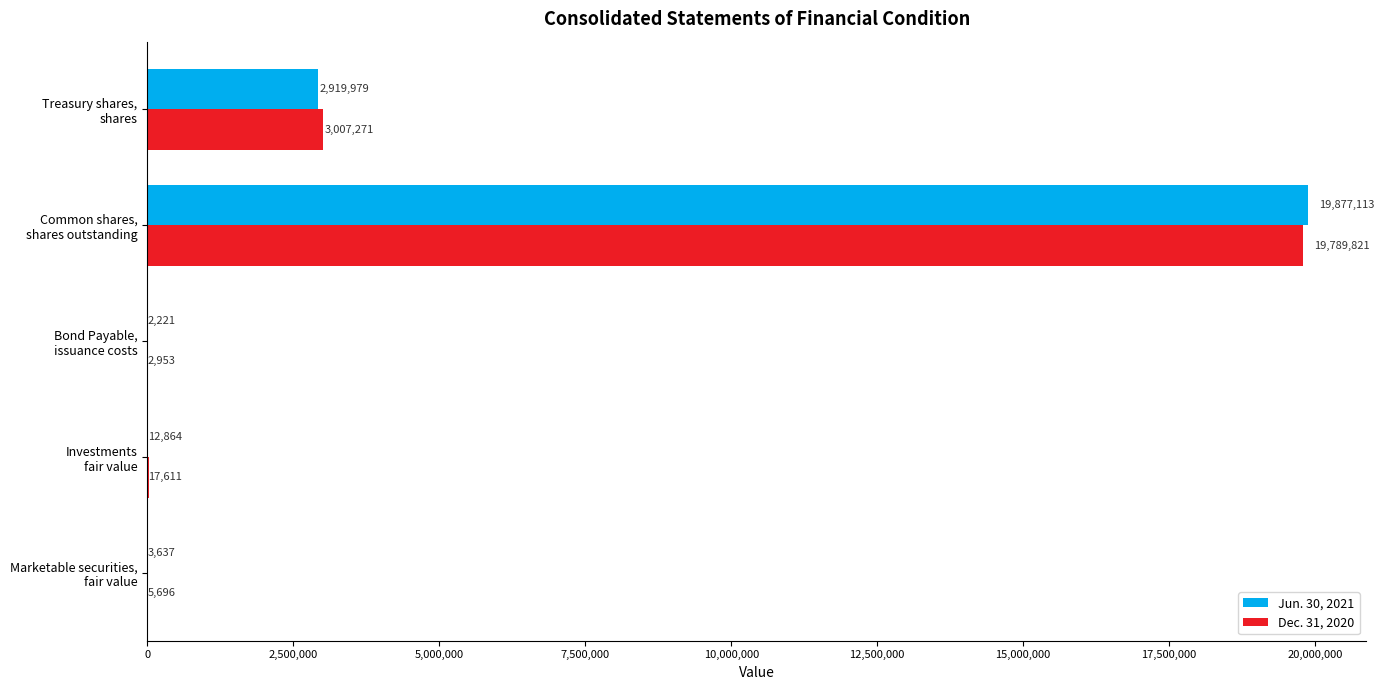

What is the sum of all Dec. 31, 2020 values?

22823352